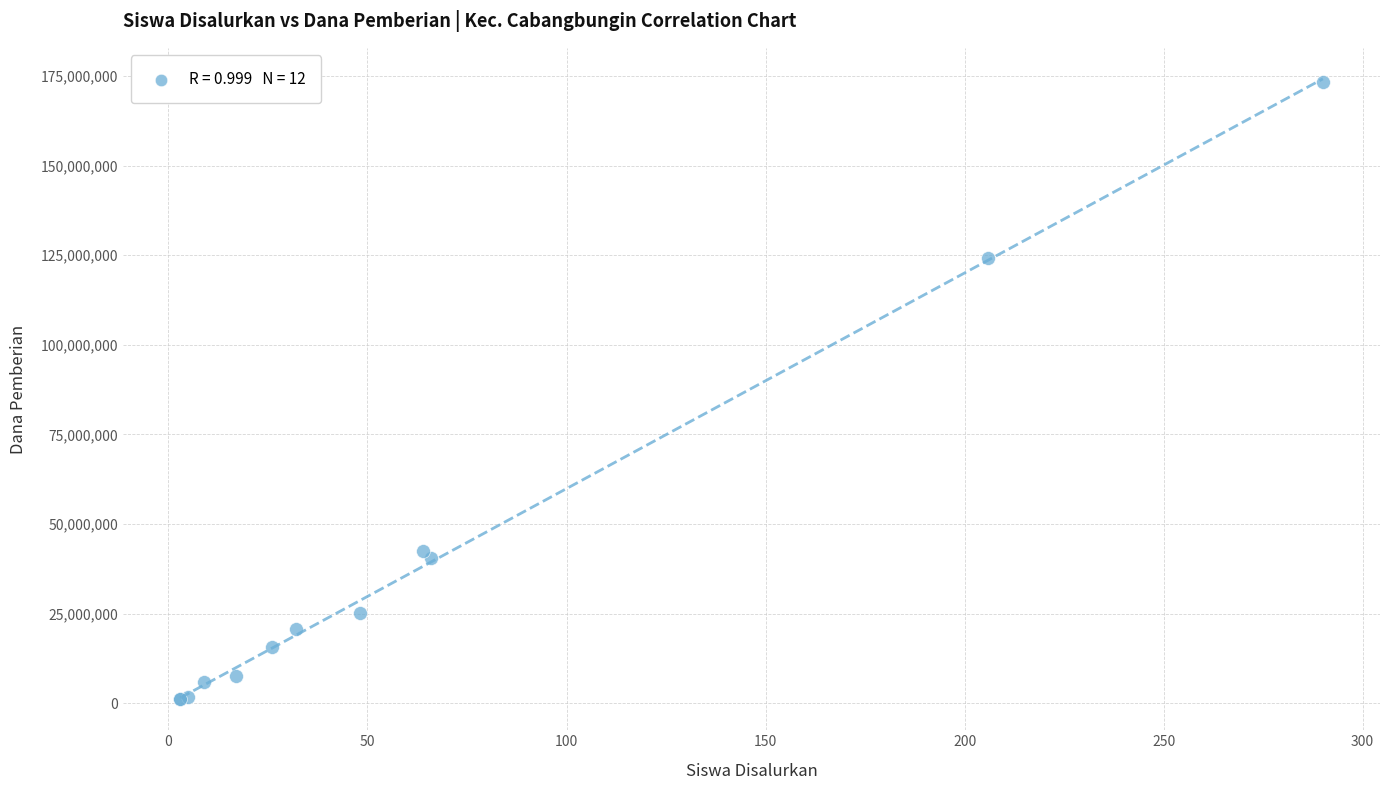

What Y value in the scatter plot is closest to 87187500?

124125000